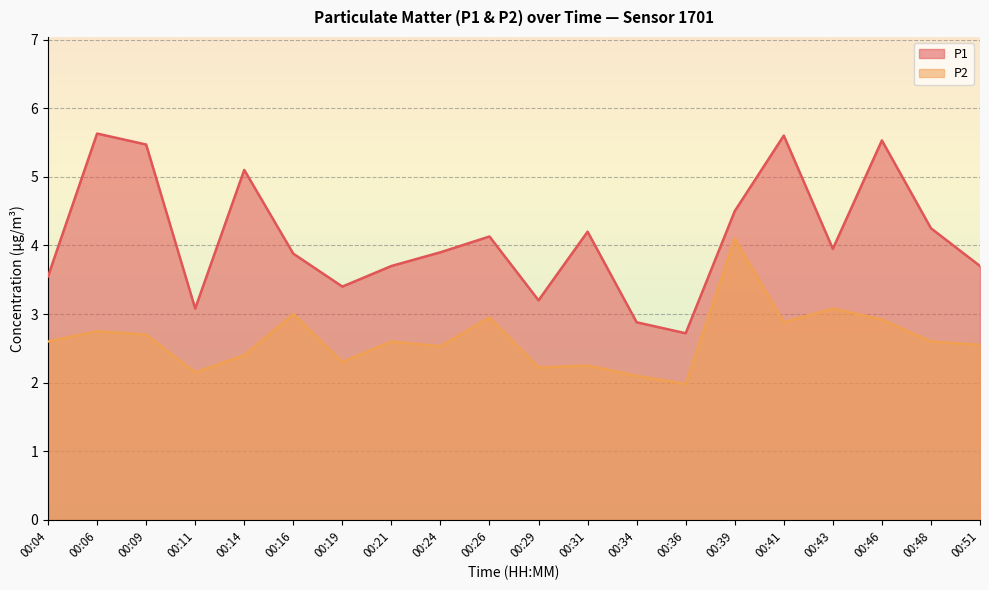

Is the value of P2 at 00:11 greater than the value of P1 at 00:51?

No